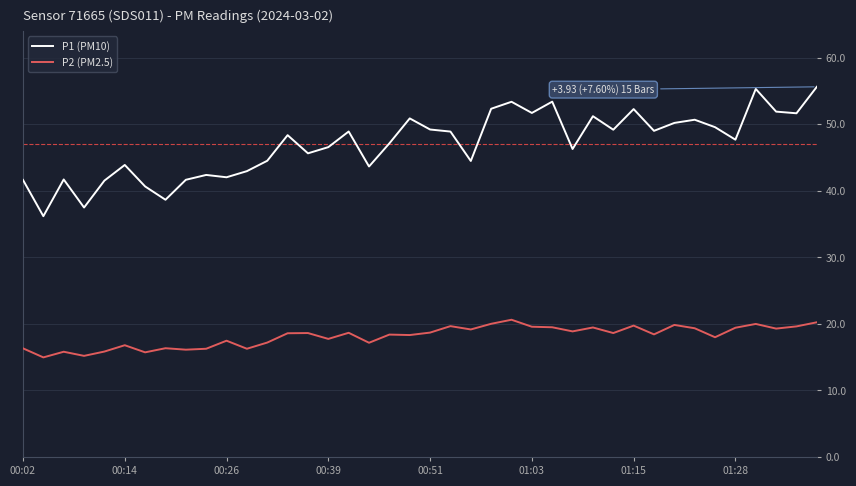

Which series has the largest total across all categories?

P1 (PM10)